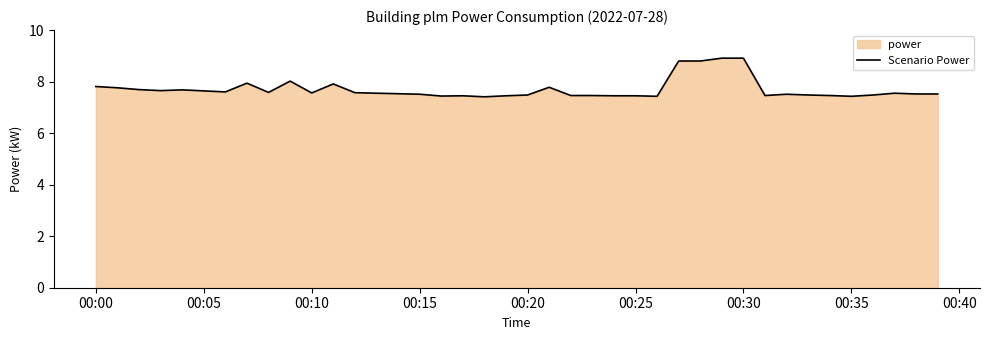

Read the value at 00:20.

7.5